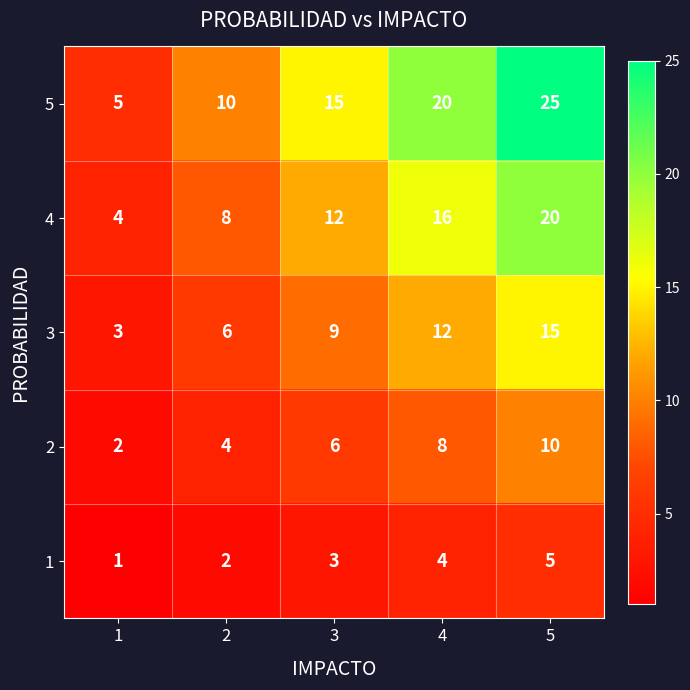

What is the difference between the highest and lowest values at 4?

16